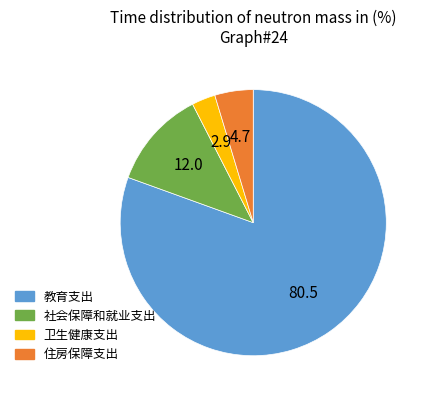

Is the sum of 教育支出 and 社会保障和就业支出 greater than half?

Yes